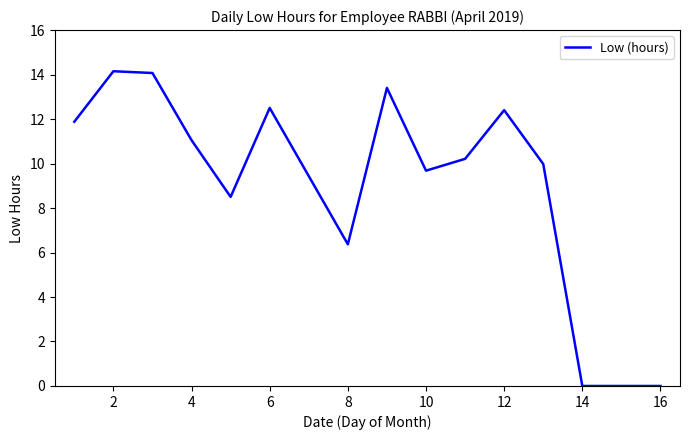

Does the chart have visible grid lines?

No